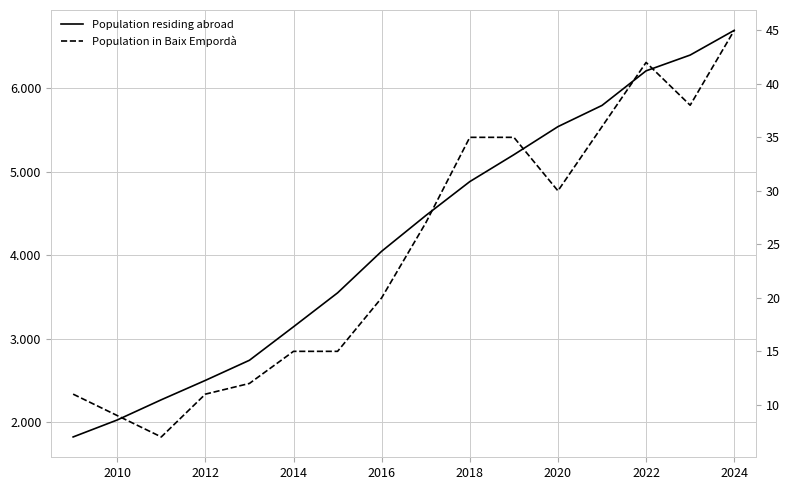

The Population residing abroad series shows 7712 at 10. True or false?

False